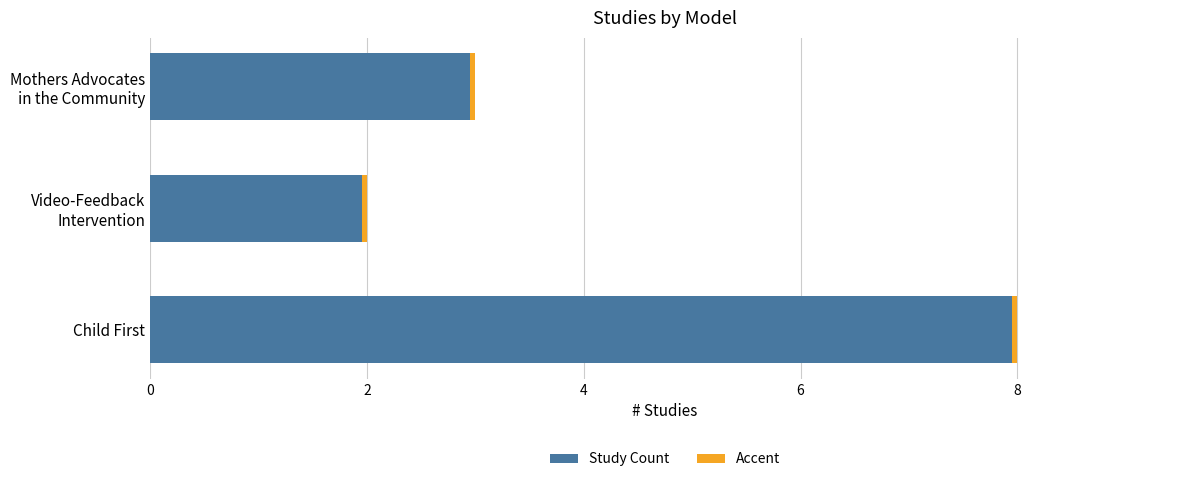

Rank the series by their maximum value, from highest to lowest.

Study Count, Accent